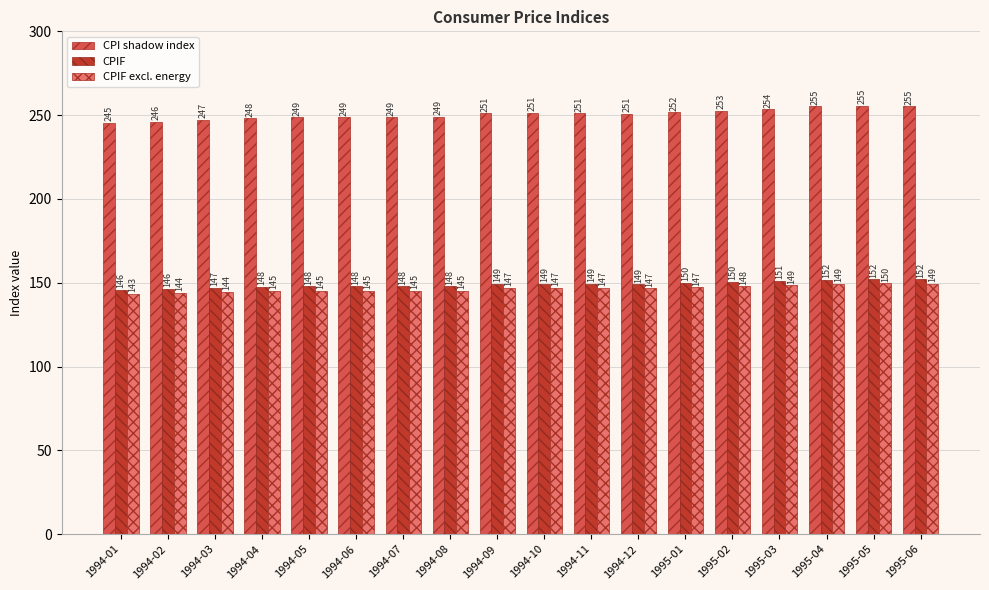

What are all the series names shown in the legend?

CPI shadow index, CPIF, CPIF excl. energy